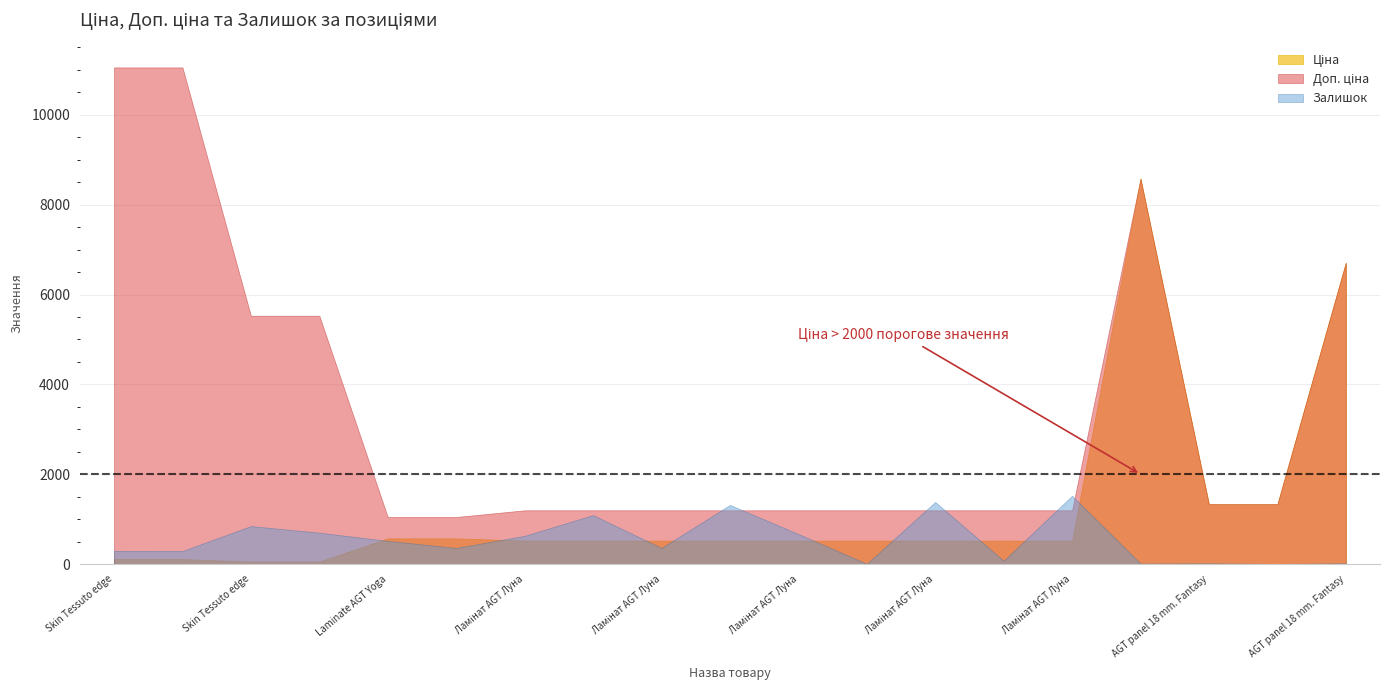

Which series has the largest range (max minus min)?

Доп. ціна